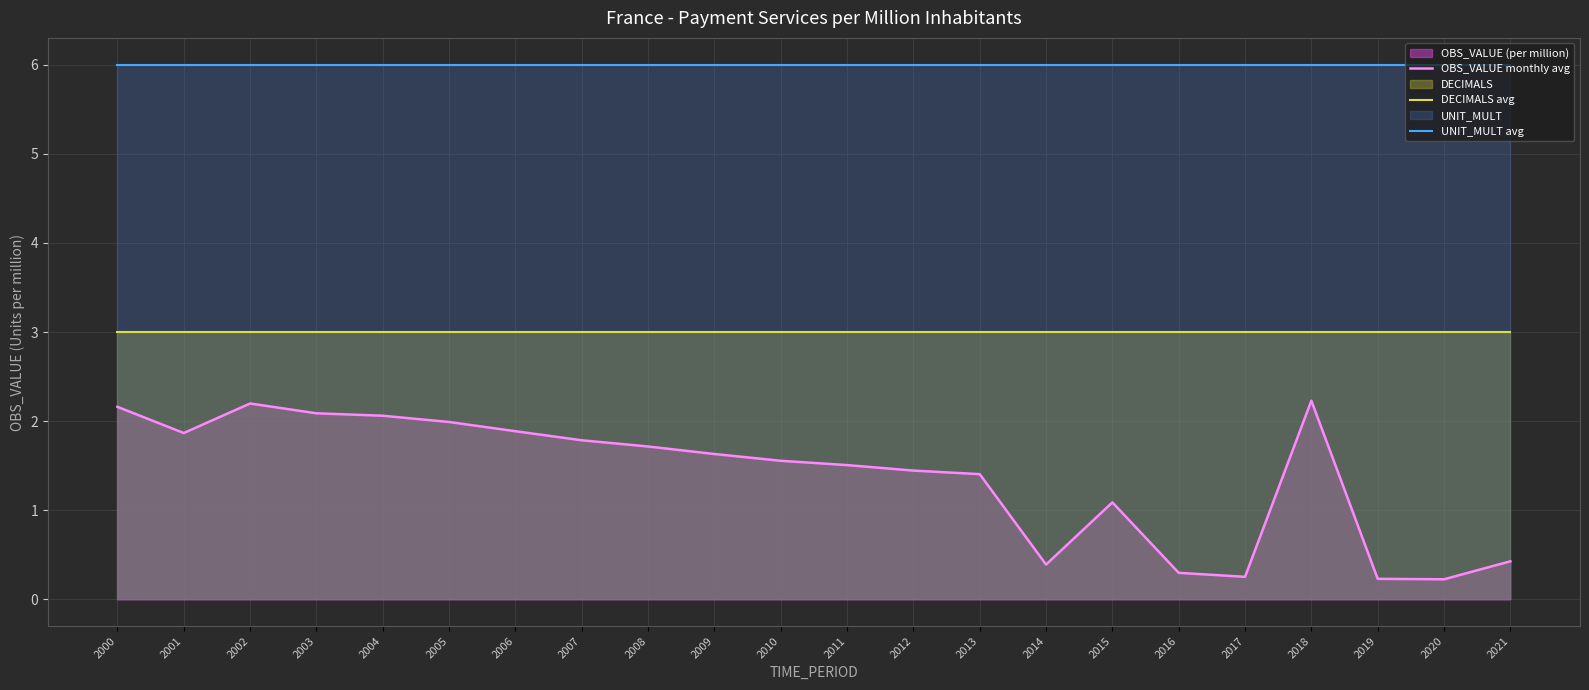

Is it true that DECIMALS avg equals 4.3 at 2012?

False